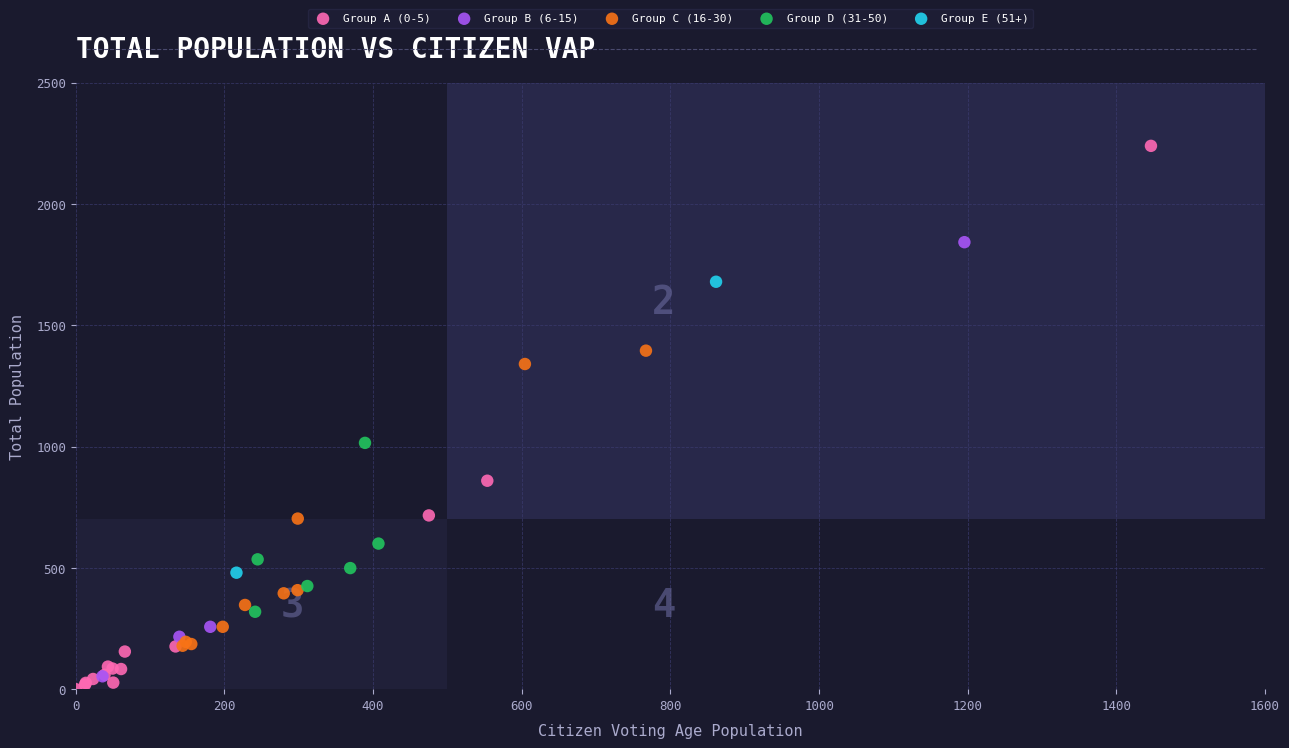

Which series reaches the minimum Y coordinate?

Group A (0-5)